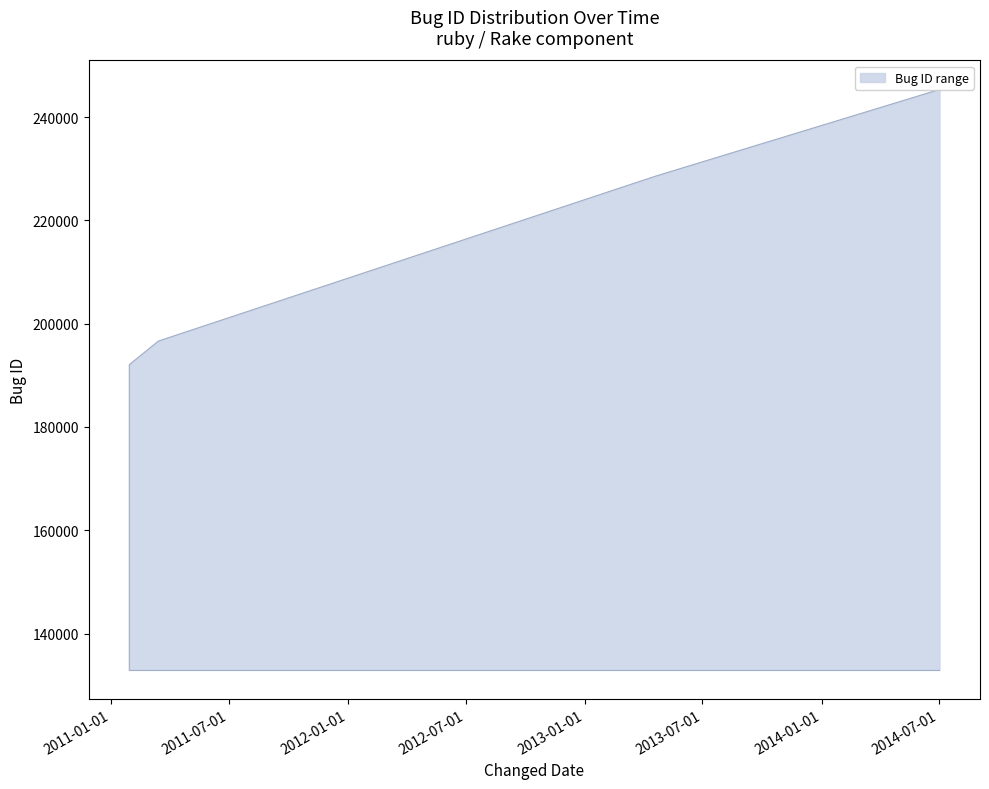

What is the sum of all Bug ID upper values?

3398739